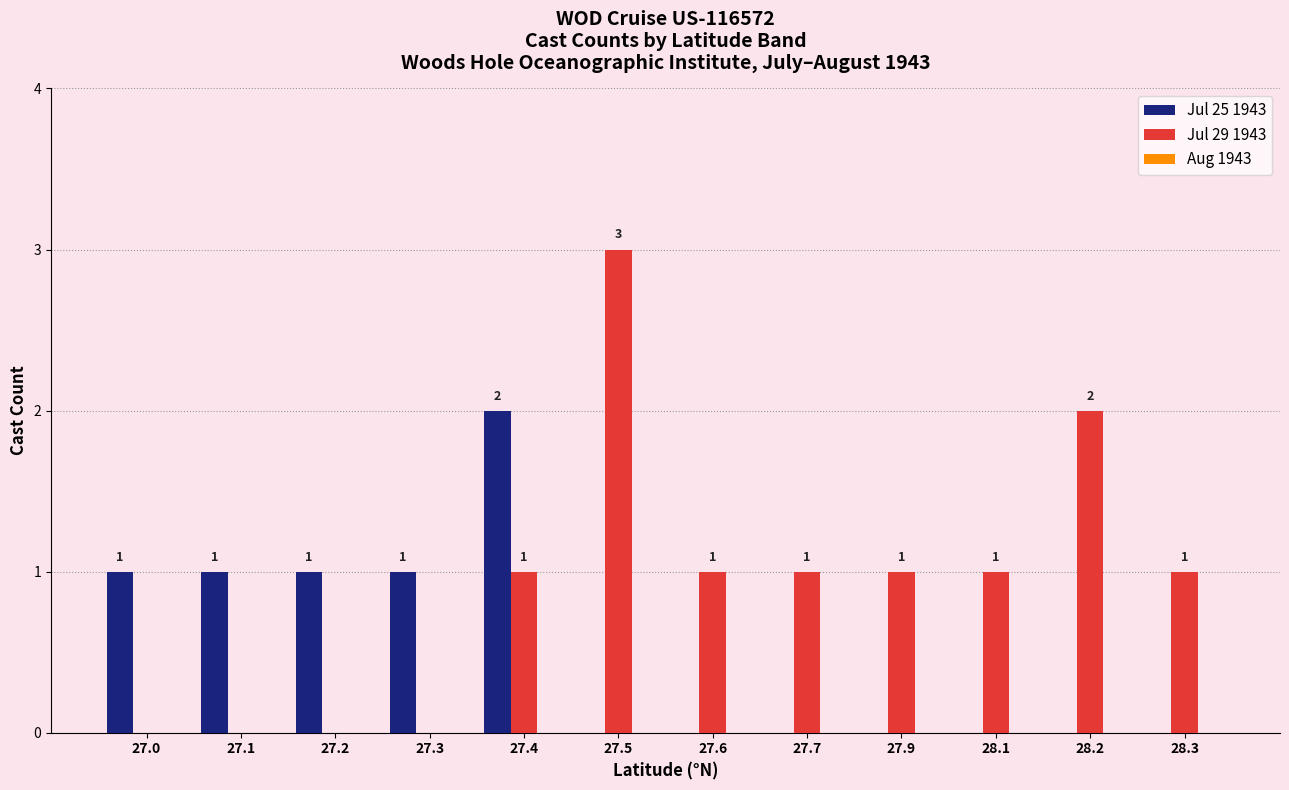

Are the bars grouped side by side (vs. stacked)?

Yes